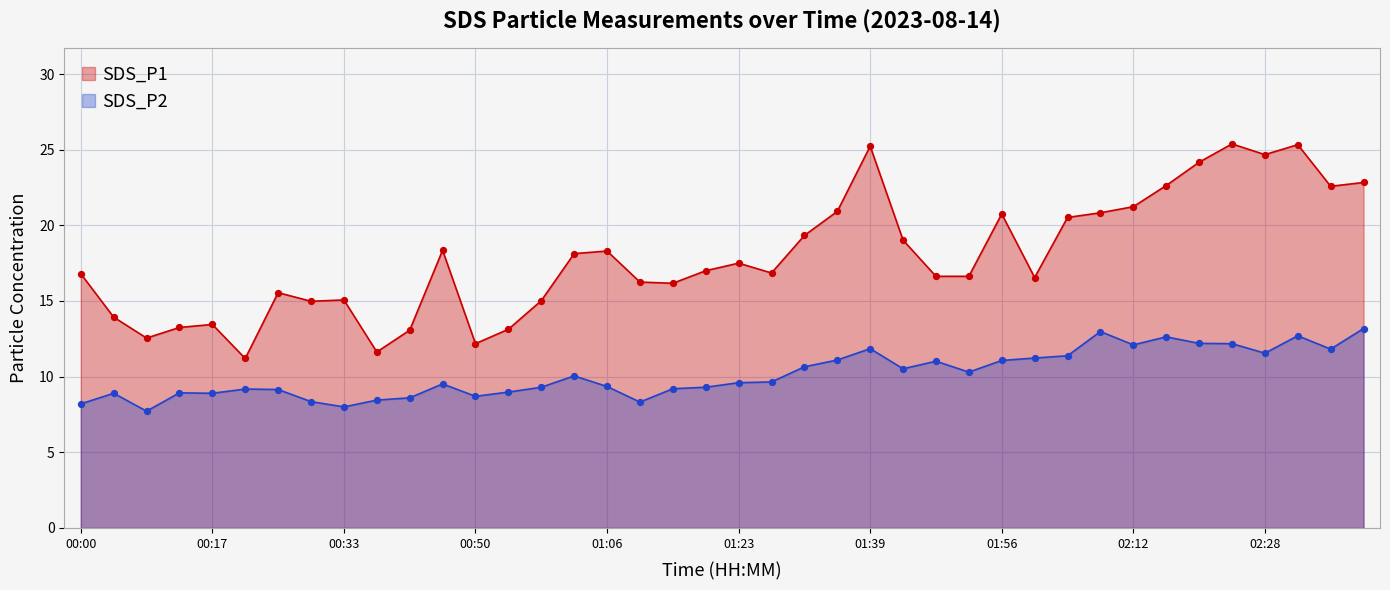

Which series has the largest total across all categories?

SDS_P1